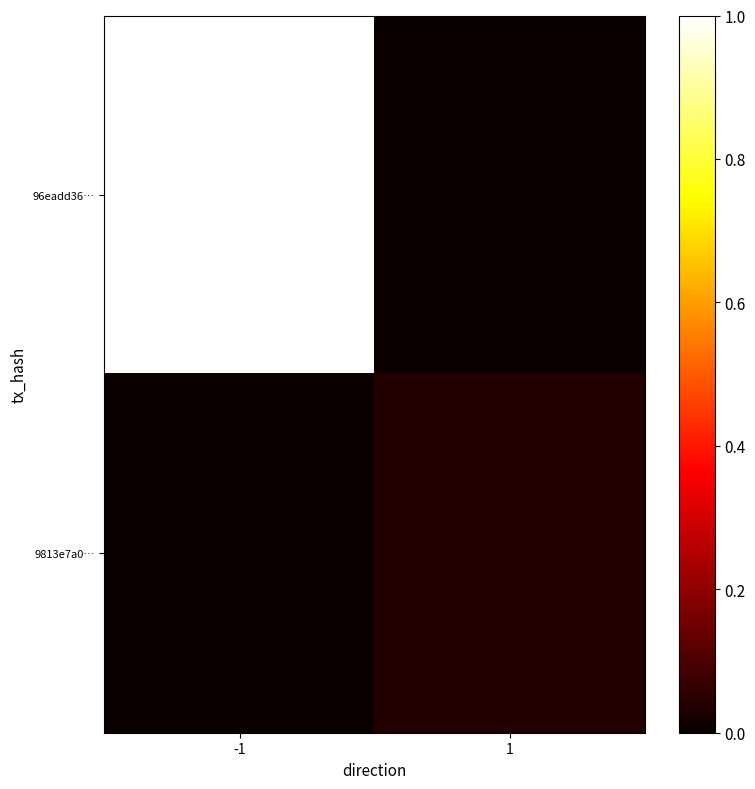

Reading right to left, extract all data points from this chart.

96eadd36…: 1=0.0	-1=1.0
9813e7a0…: 1=0.0	-1=0.0